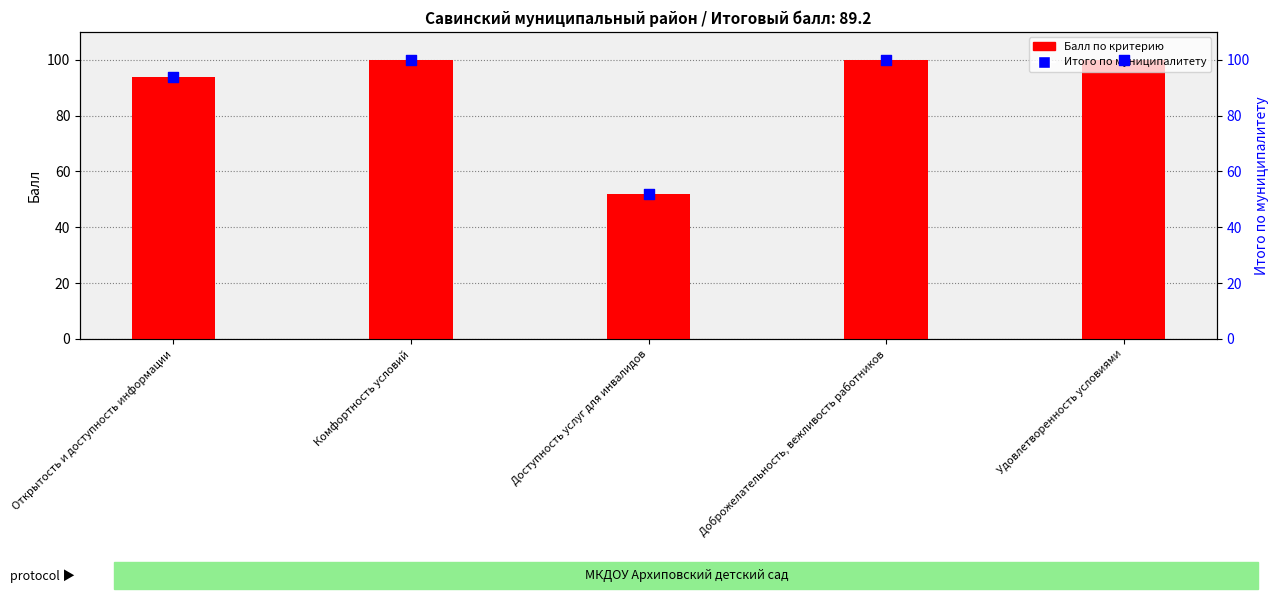

At how many categories does at least one series exceed 74?

4